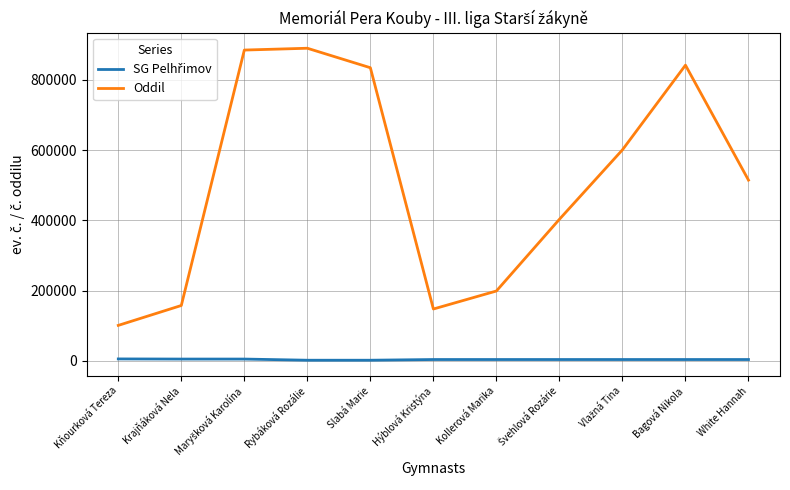

Is it true that Oddil equals 198628 at Kollerová Marika?

True